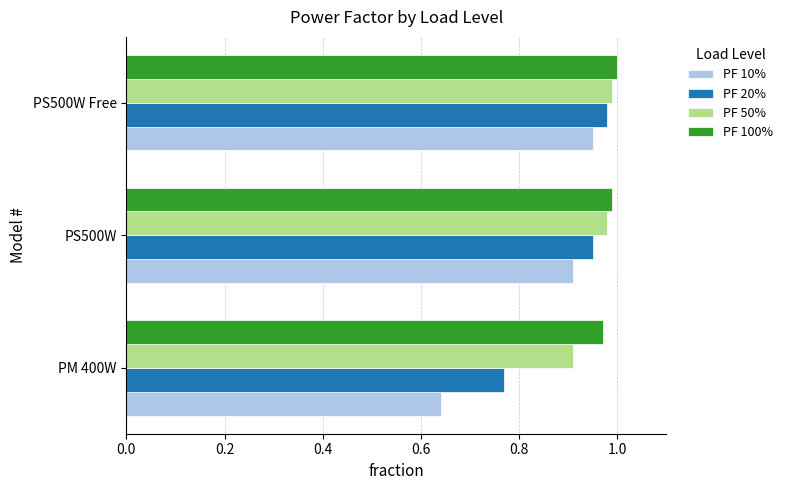

At which label is PF 10% closest to 0?

PM 400W